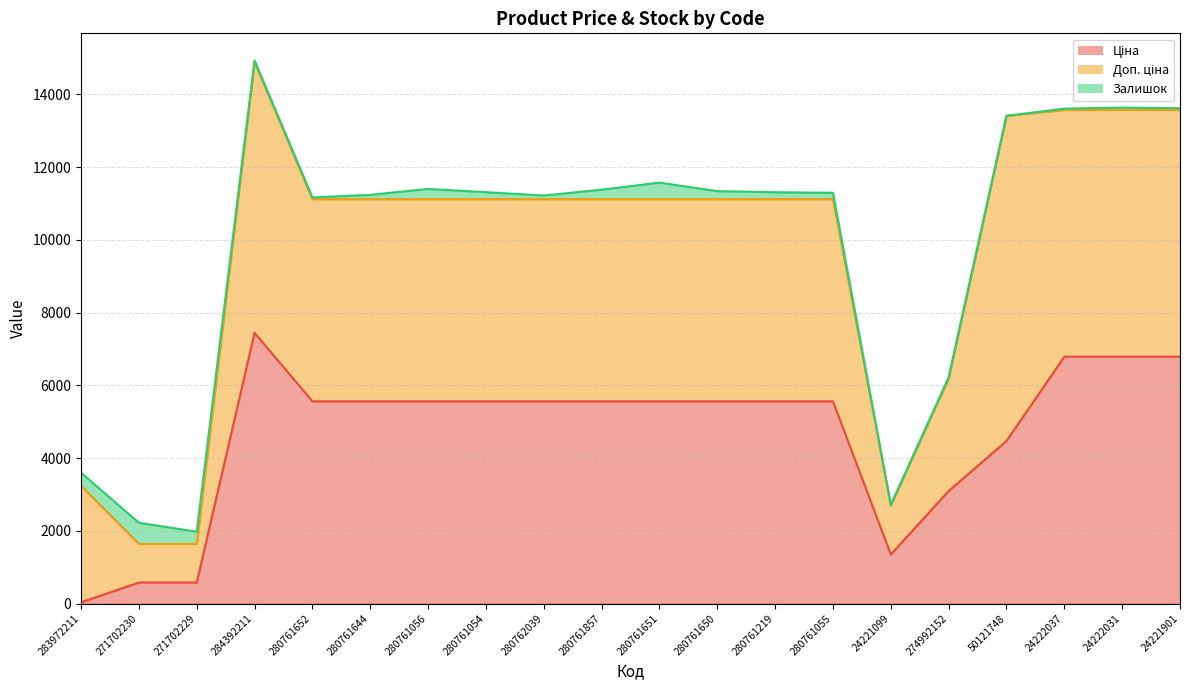

Is it true that Доп. ціна equals 5609.7 at 50121748?

False